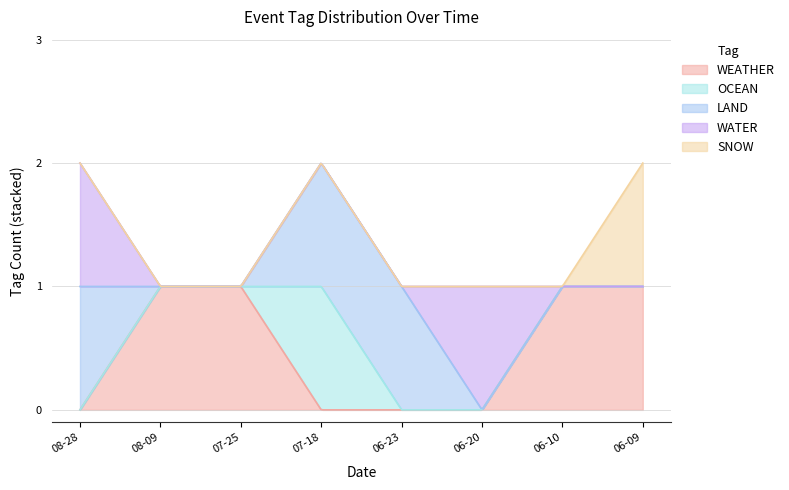

Which series has the largest total across all categories?

WEATHER